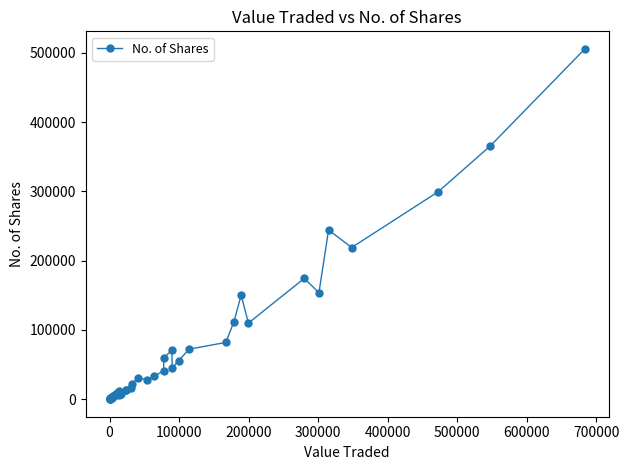

What is the average value?

74809